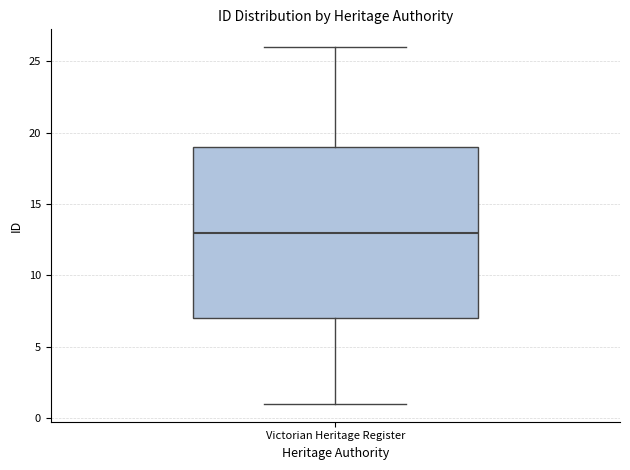

Read this box plot against the y-axis: the position of the median line, the range covered by the box, and the ends of both whiskers. The values are not printed on the chart, so give them approximately, as read against the axis.

median 13, box 7 to 19, whiskers 1 to 26